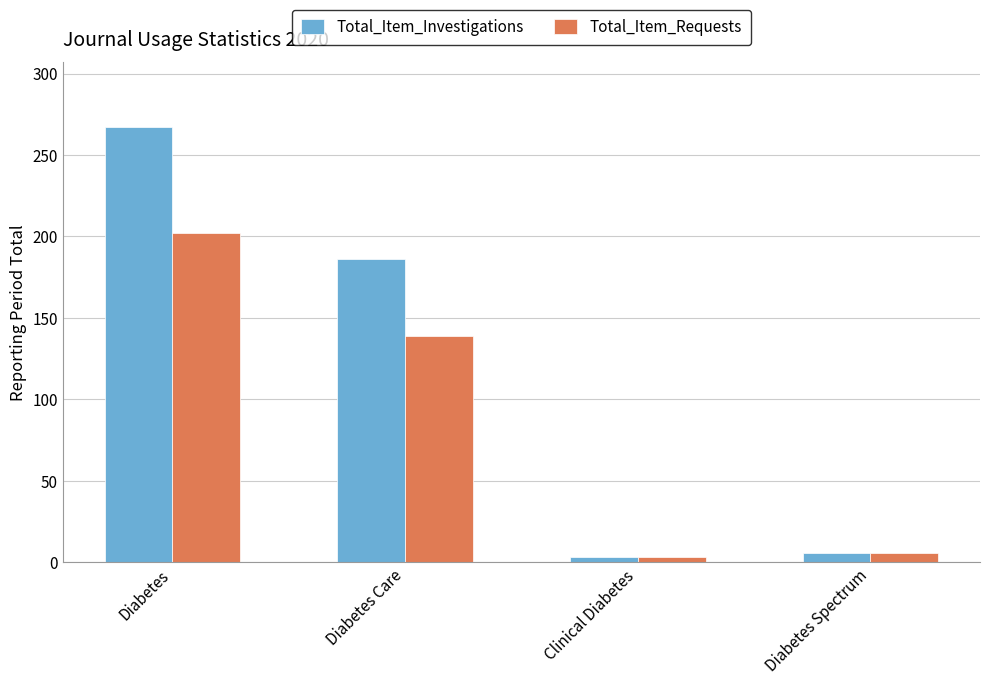

Reading left to right, list all the values displayed in this chart.

Total_Item_Investigations: 267	186	3	6
Total_Item_Requests: 202	139	3	6